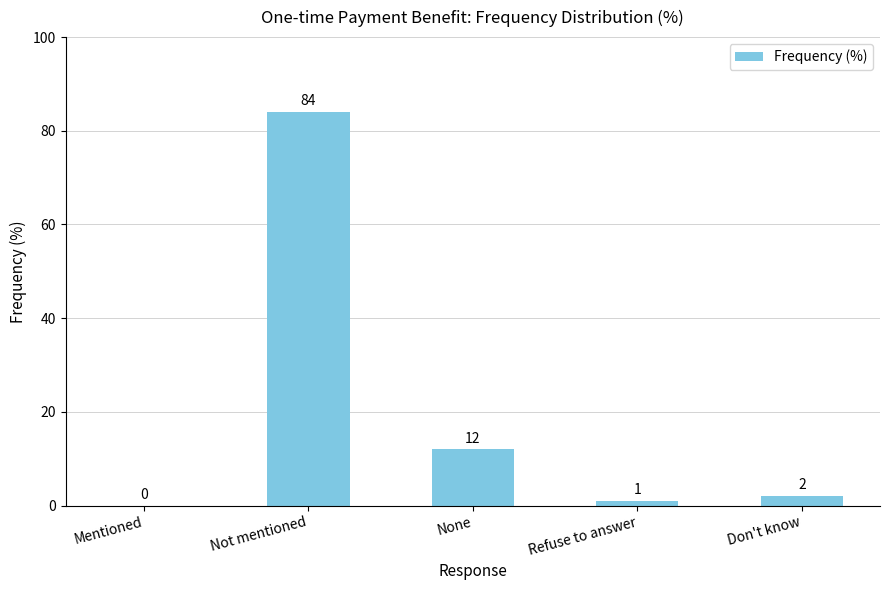

What is the sum of all values?

99